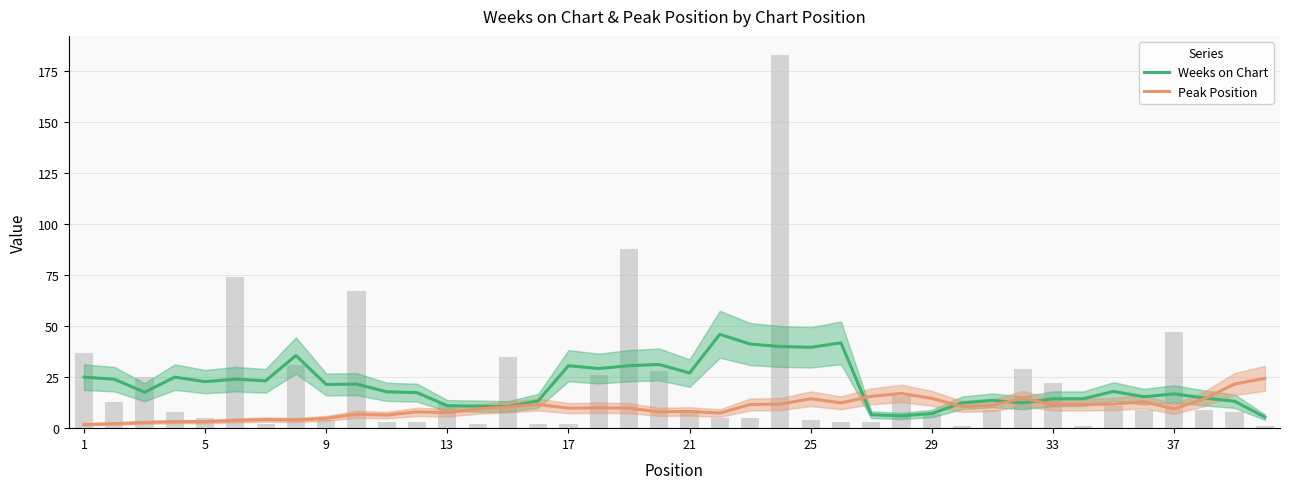

What is the greatest value displayed?

46.0